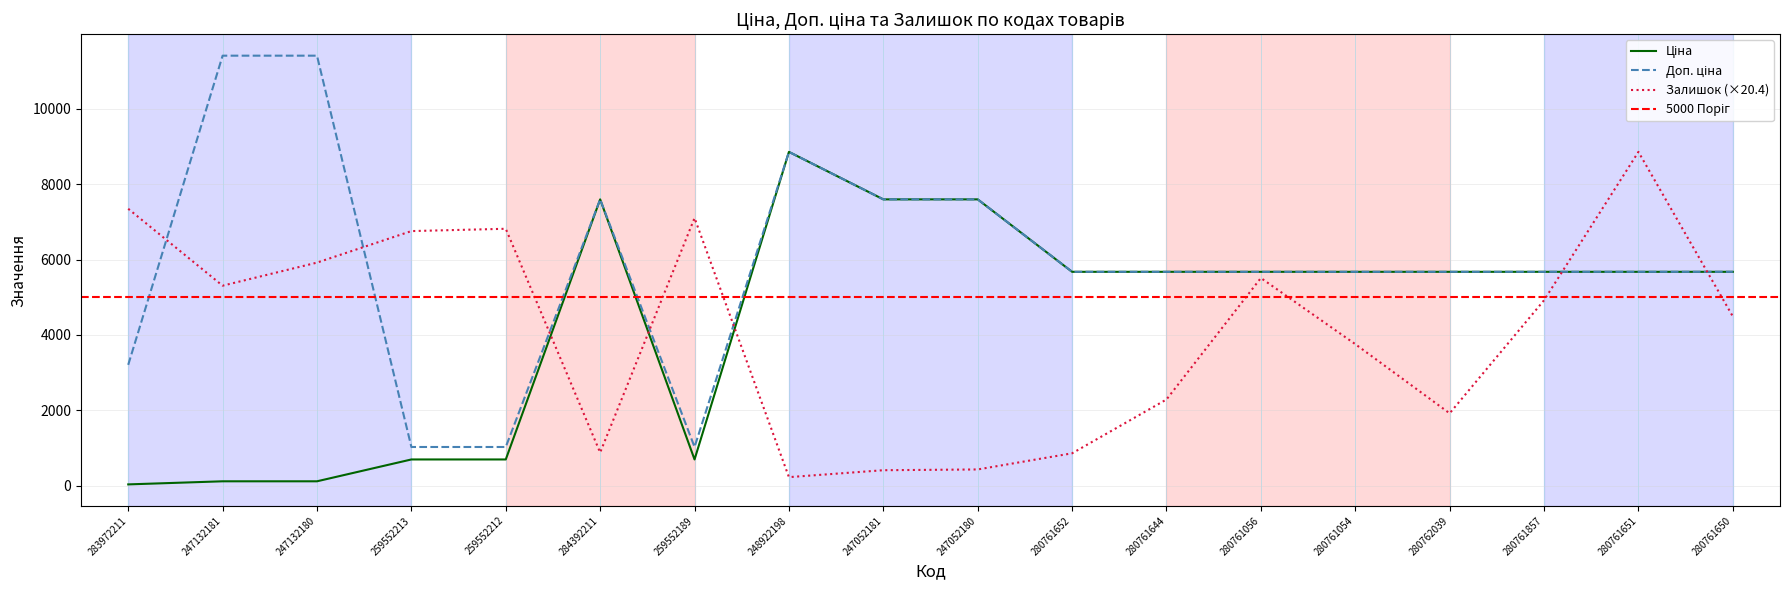

Rank the categories by Ціна value from lowest to highest.

283972211, 247132181, 247132180, 259552213, 259552212, 259552189, 280761652, 280761644, 280761056, 280761054, 280762039, 280761857, 280761651, 280761650, 284392211, 247052181, 247052180, 248922198